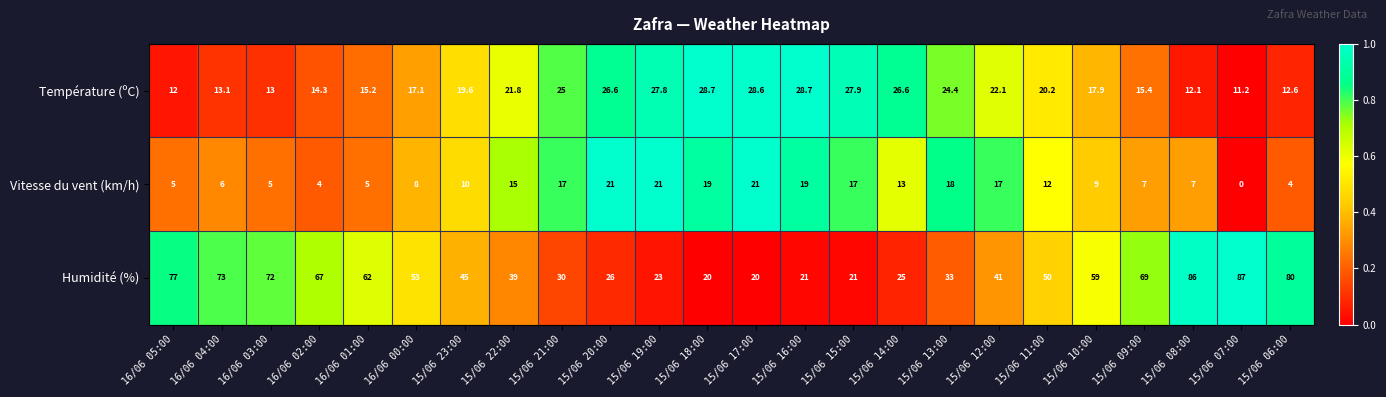

Is it true that Température (ºC) equals 17.9 at 15/06 10:00?

True